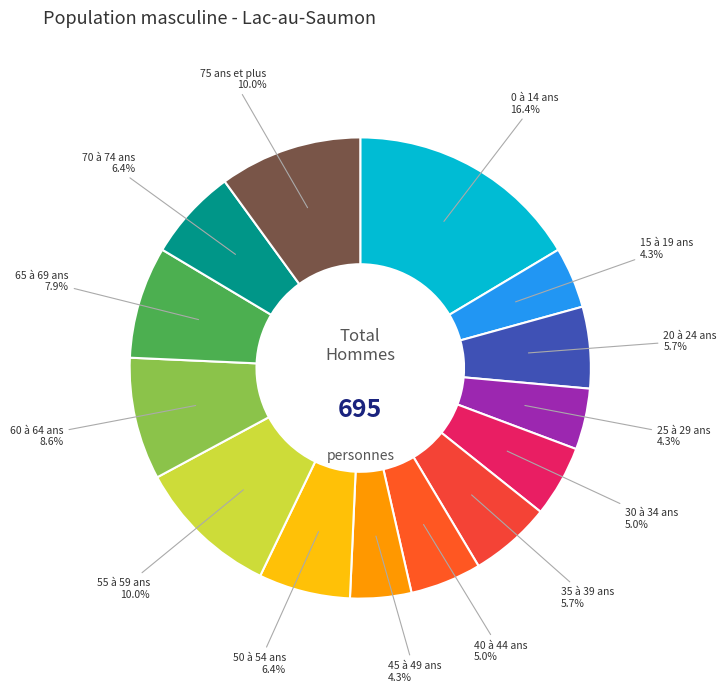

Count the number of slices in the pie.

14